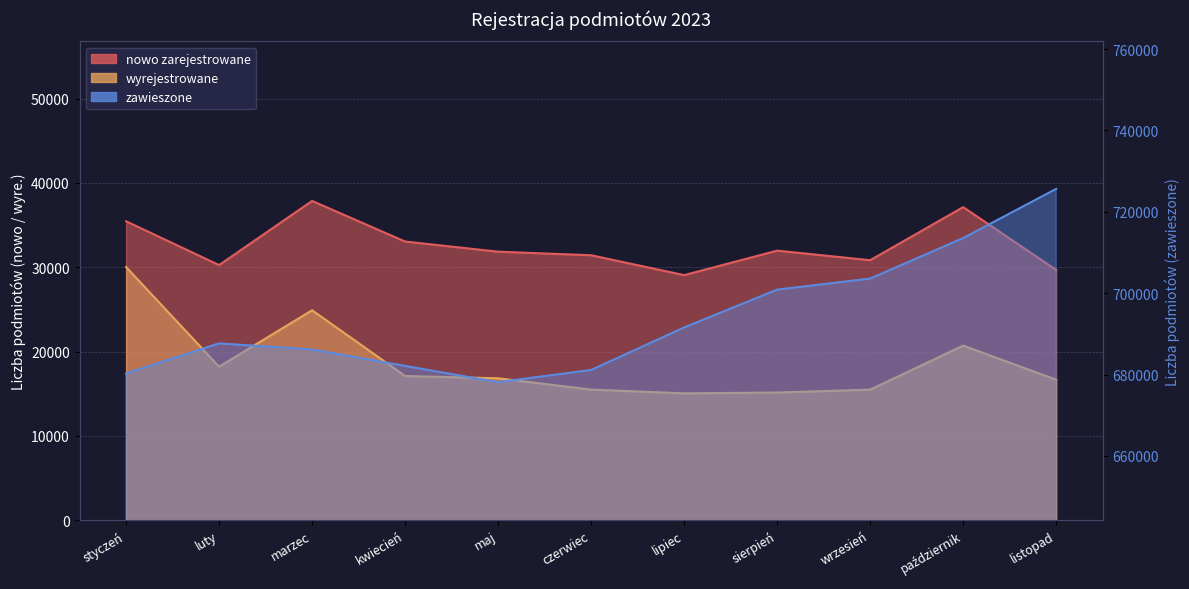

True or false: nowo zarejestrowane and wyrejestrowane cross at least once.

False